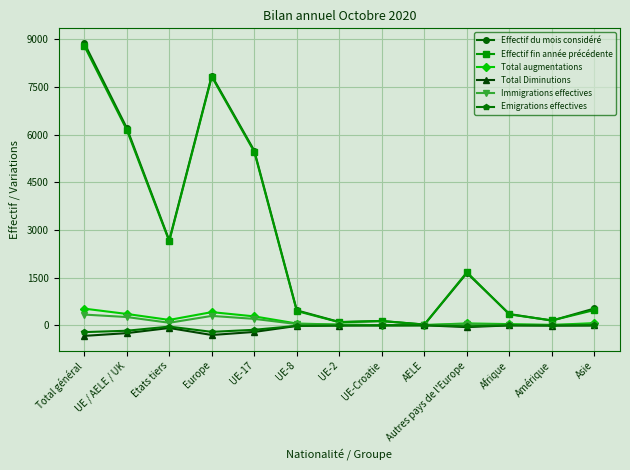

How many data points does each series have?

13